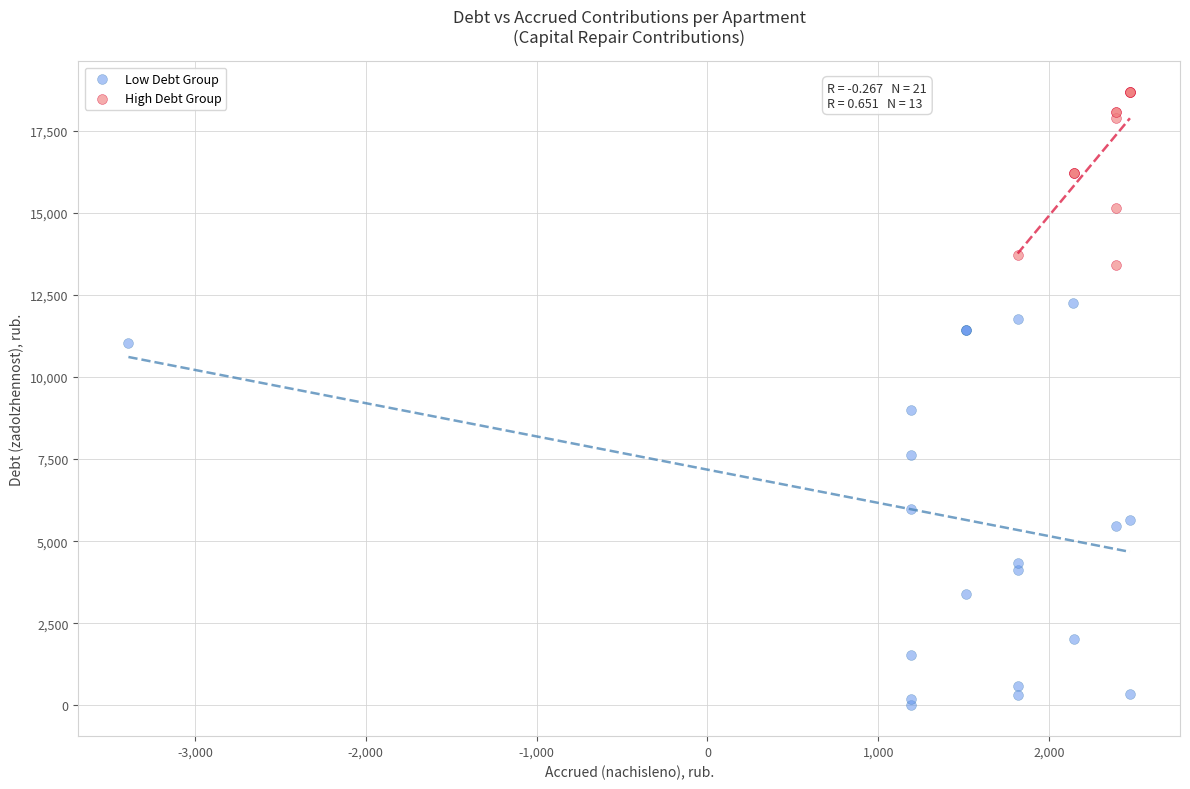

What are all the series names shown in the legend?

Low Debt Group, High Debt Group